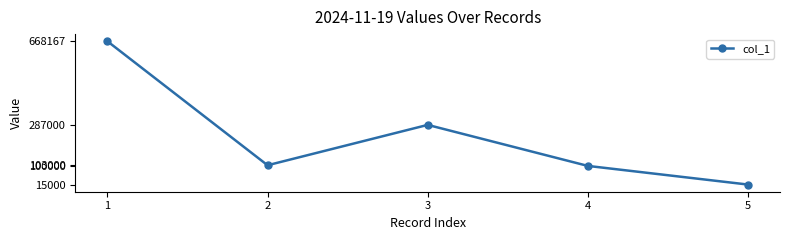

What is the change in value from 1 to 4?

-568167